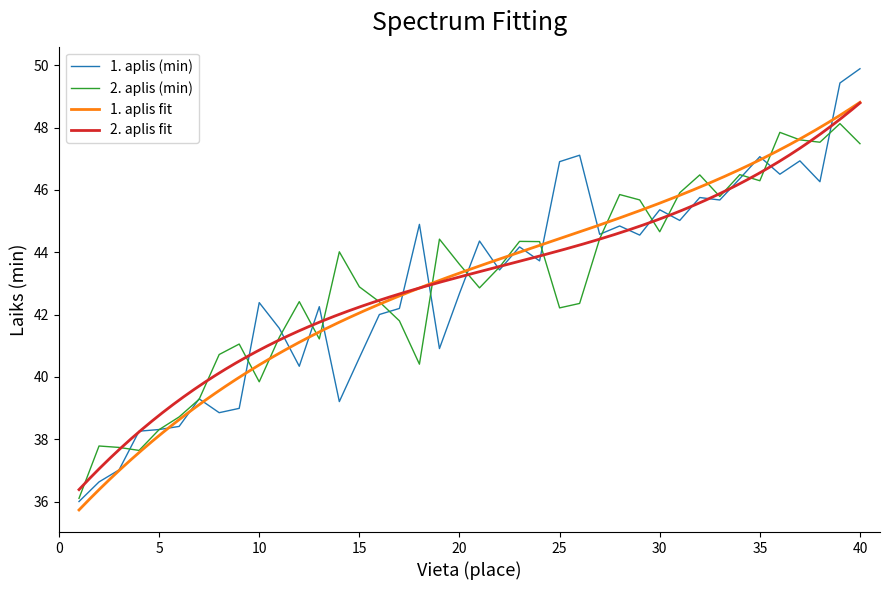

How many times do 1. aplis (min) and 2. aplis (min) cross each other?

19